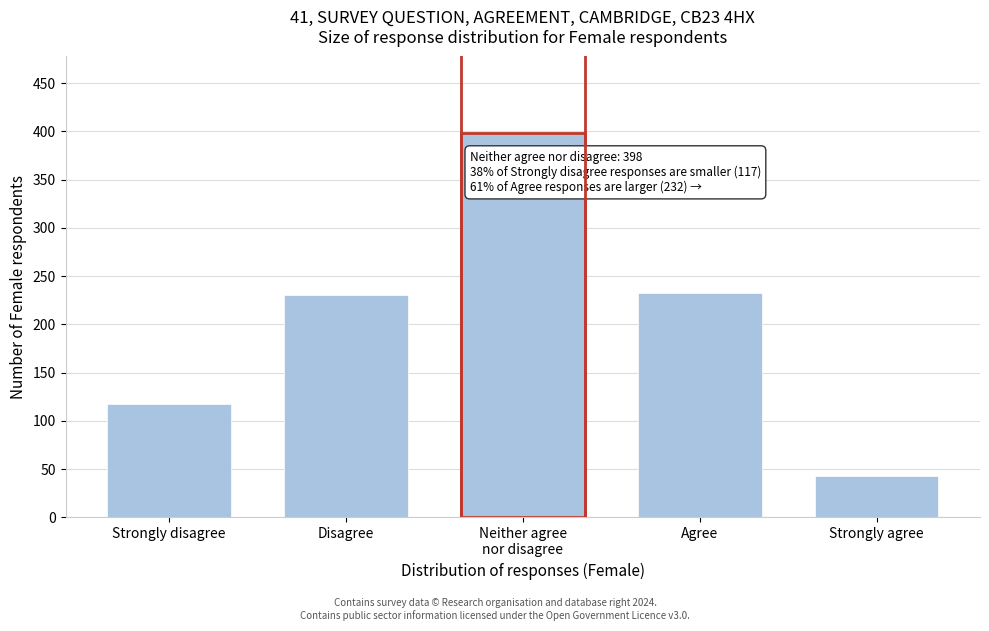

Reading left to right, extract all data points from this chart.

117	230	398	232	43